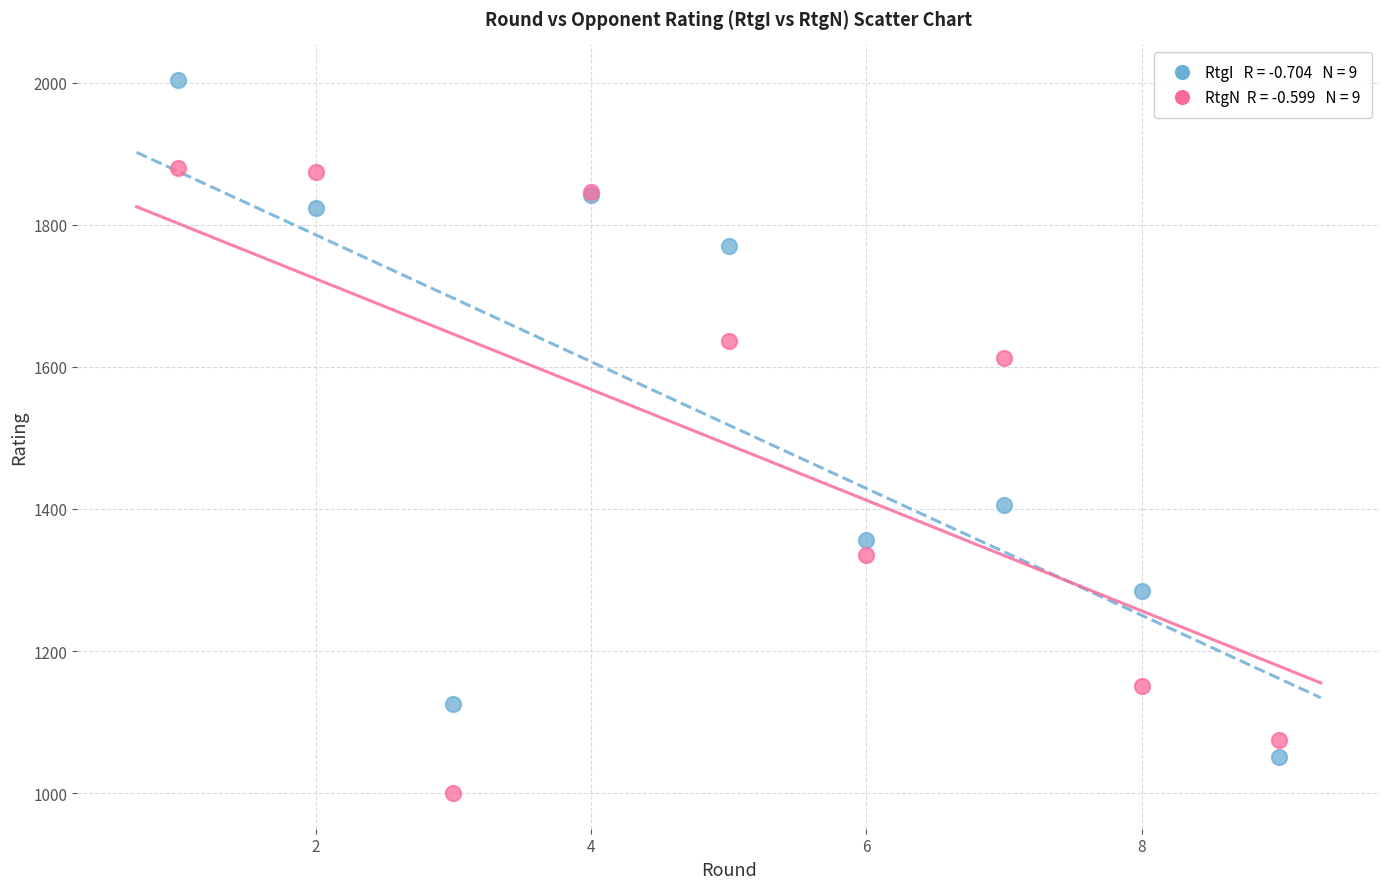

Across all series, what Y value is closest to 1502?

1406